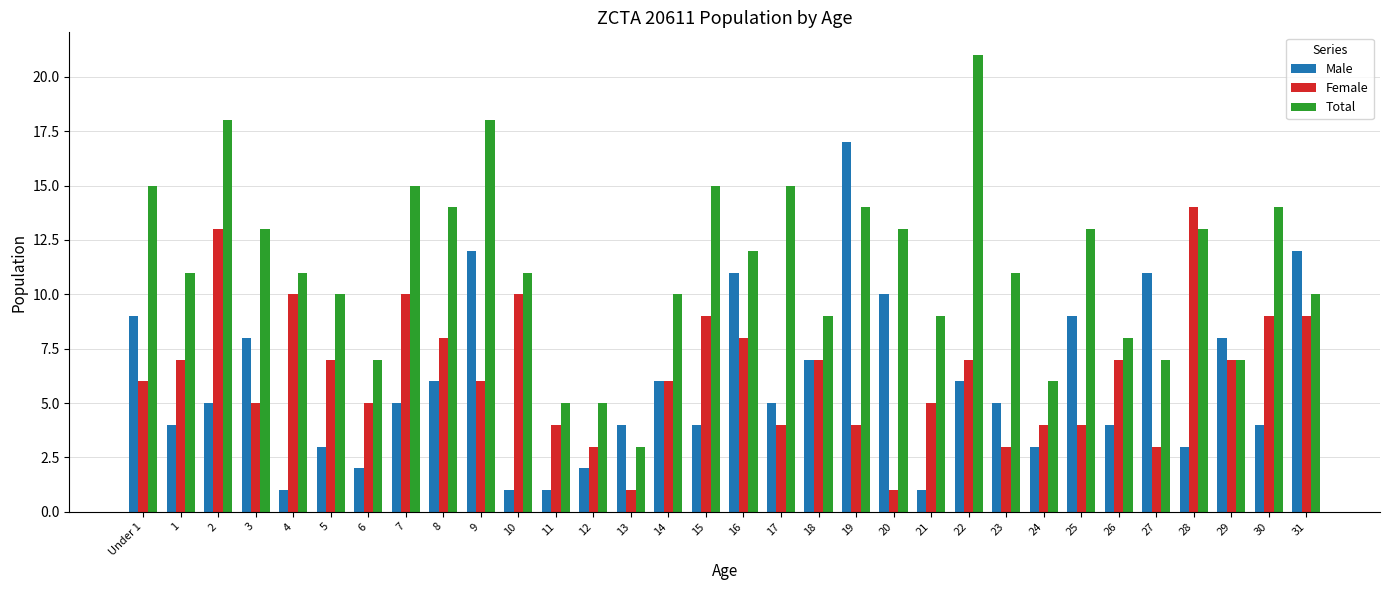

How many data points in Female are less than 7?

16